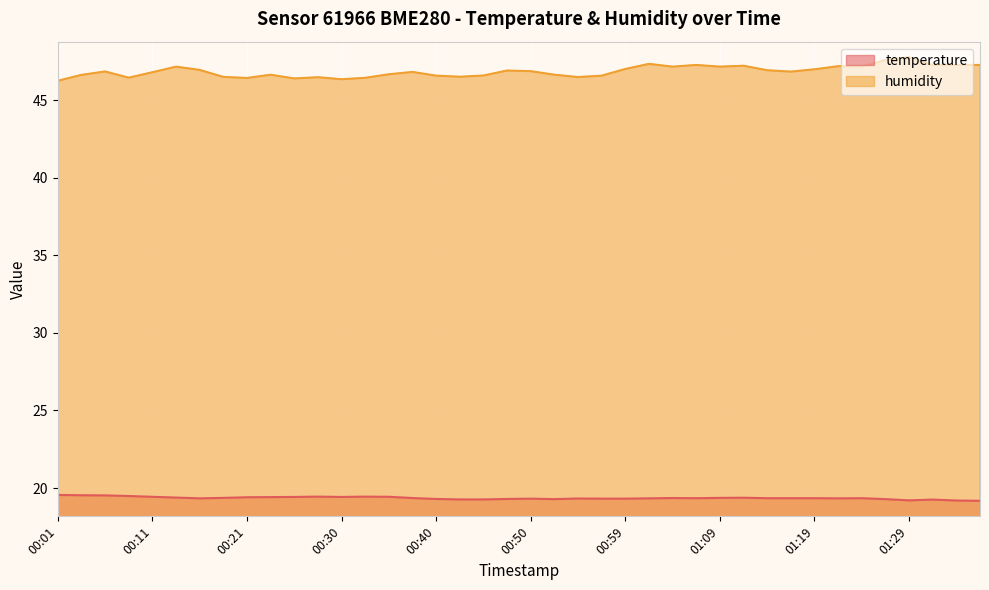

True or false: temperature and humidity cross at least once.

False